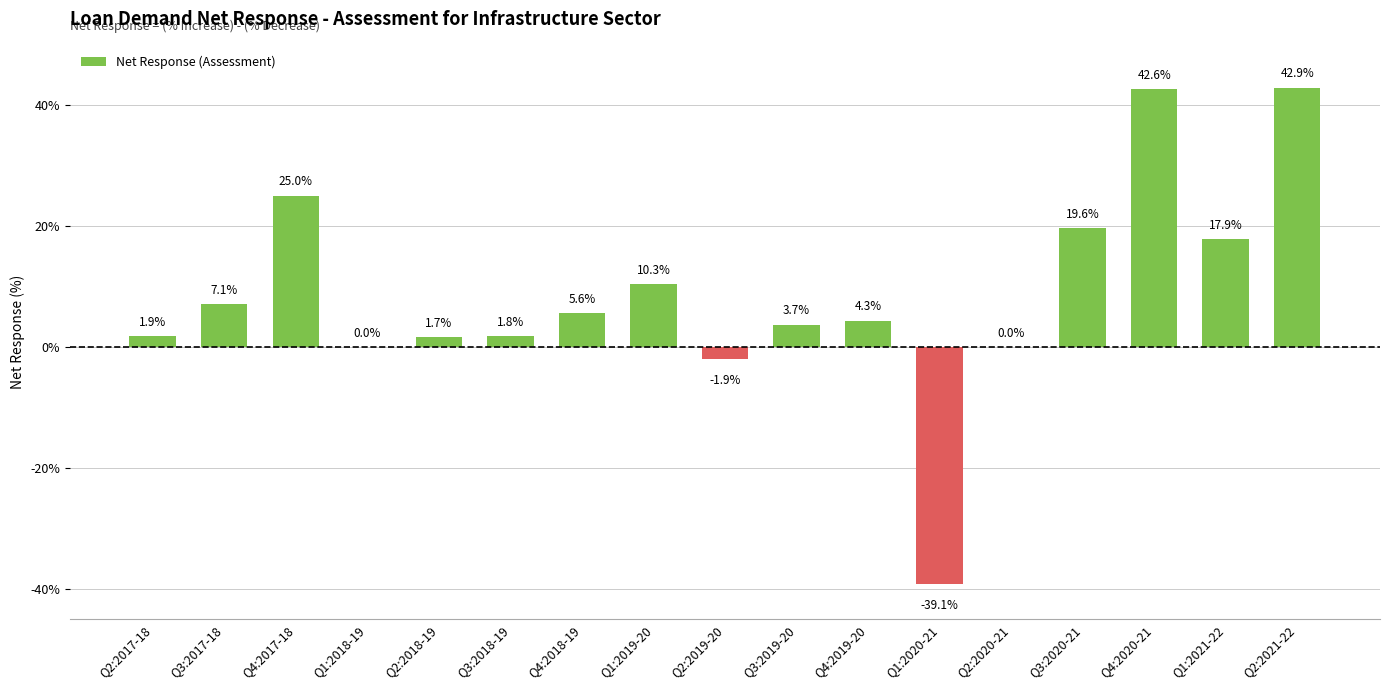

Which category has the highest value across all series?

Q2:2021-22